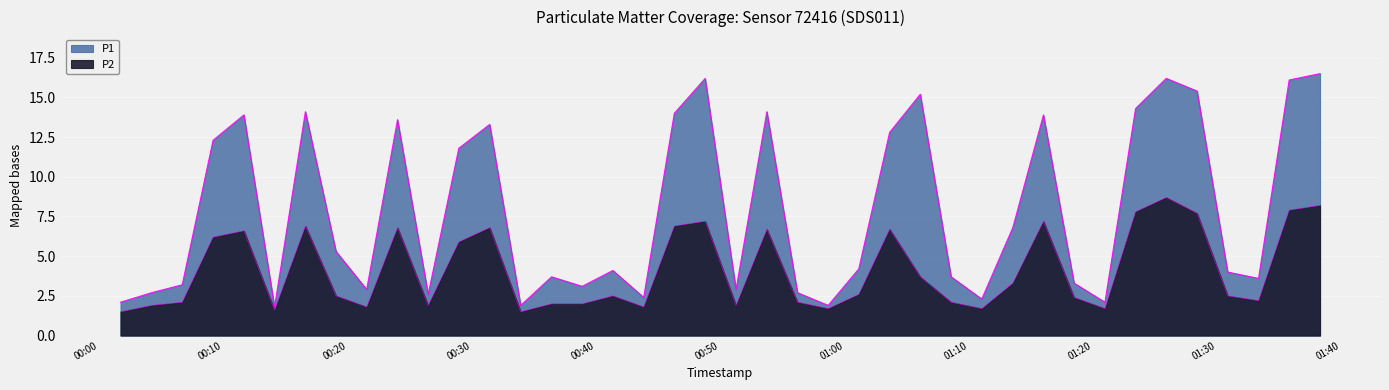

Is the value of P2 at 2023-12-04T00:33:56 greater than the value of P1 at 2023-12-04T00:51:16?

No